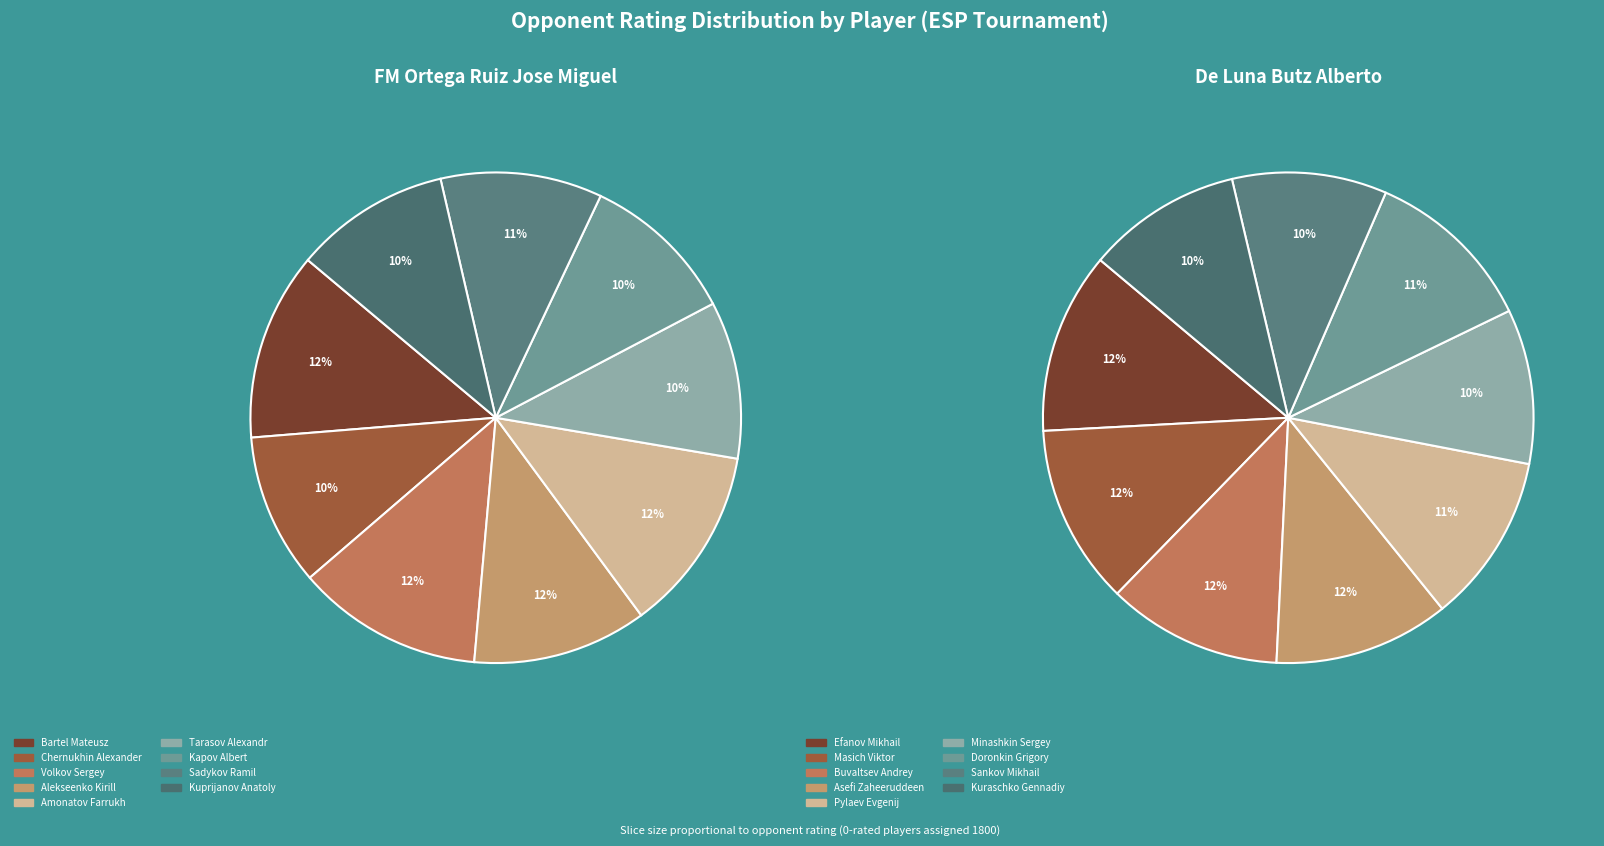

The TJK slice represents 3% of the pie. True or false?

False